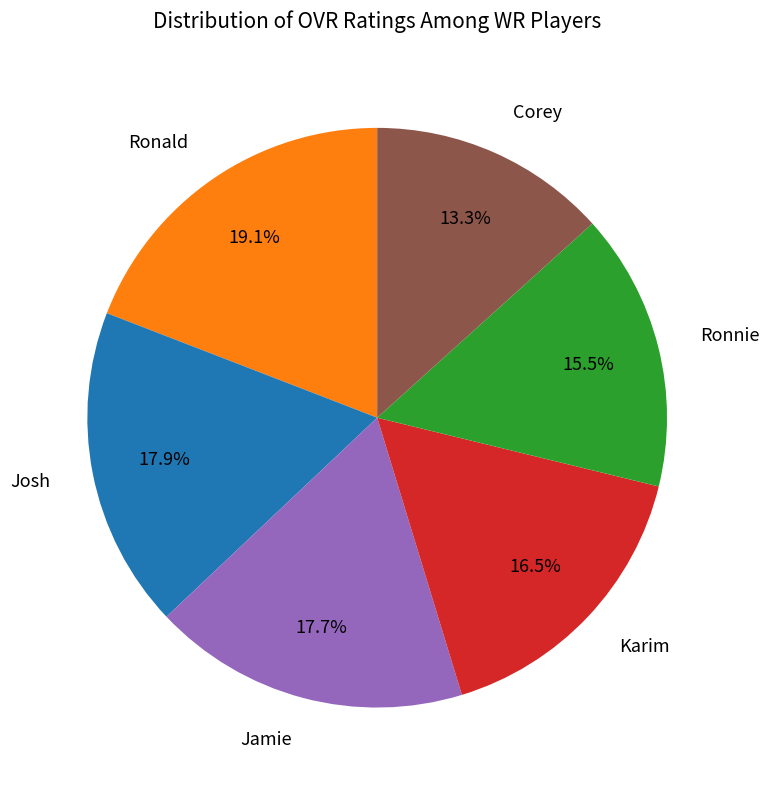

What is the ratio of the value at Josh to the value at Ronald?

0.9